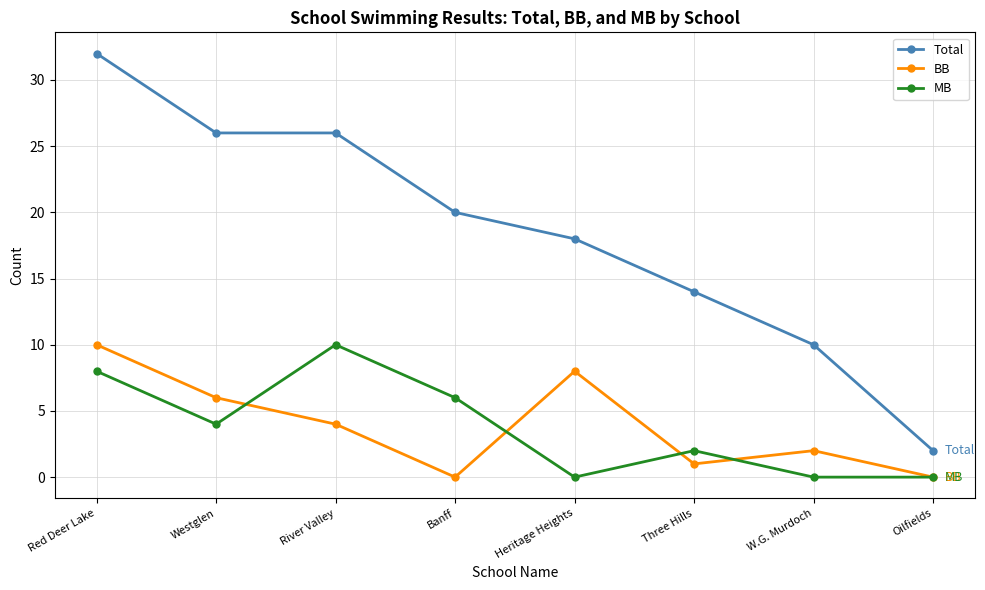

True or false: MB has a value of 14 at Red Deer Lake.

False